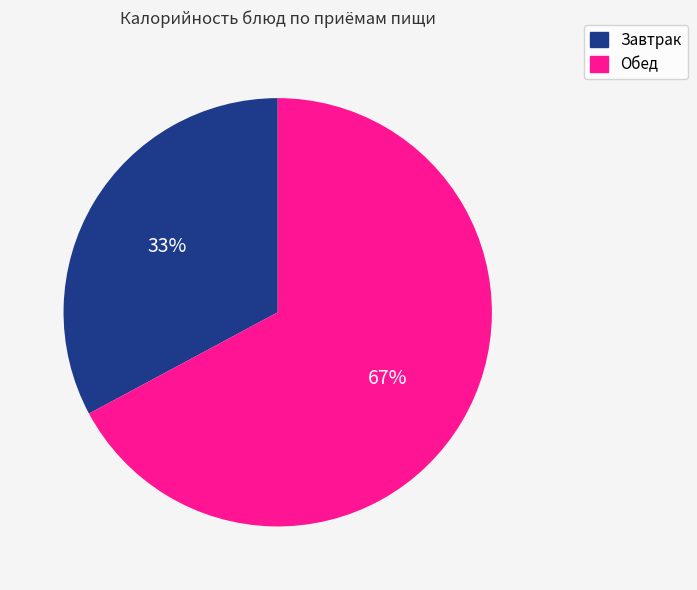

Is there a majority slice in this chart?

Yes